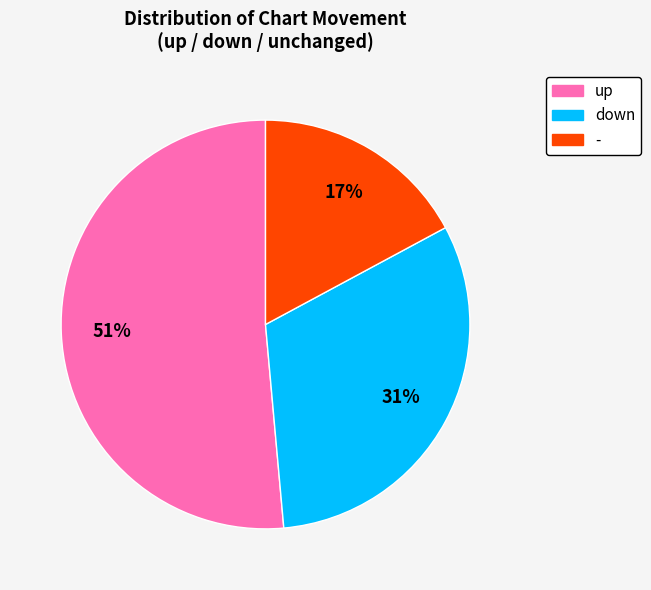

What is the largest slice in the pie chart?

up